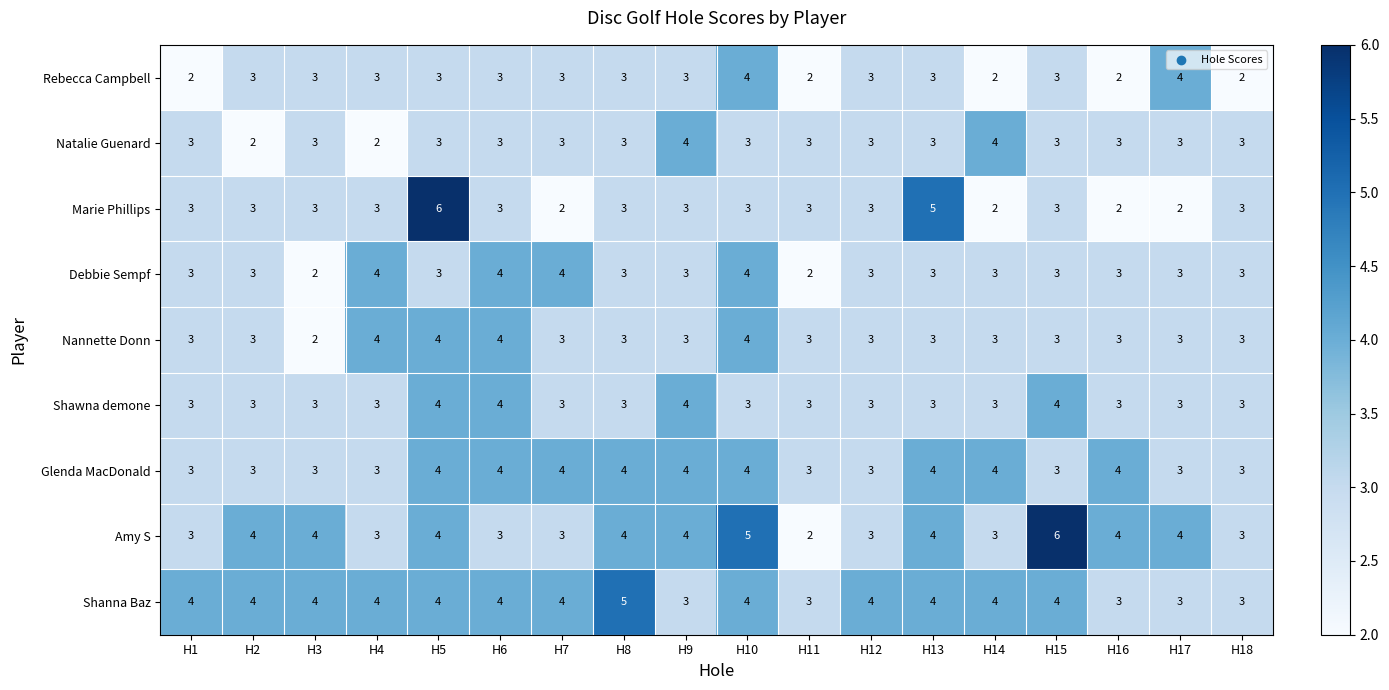

What is the greatest value displayed?

6